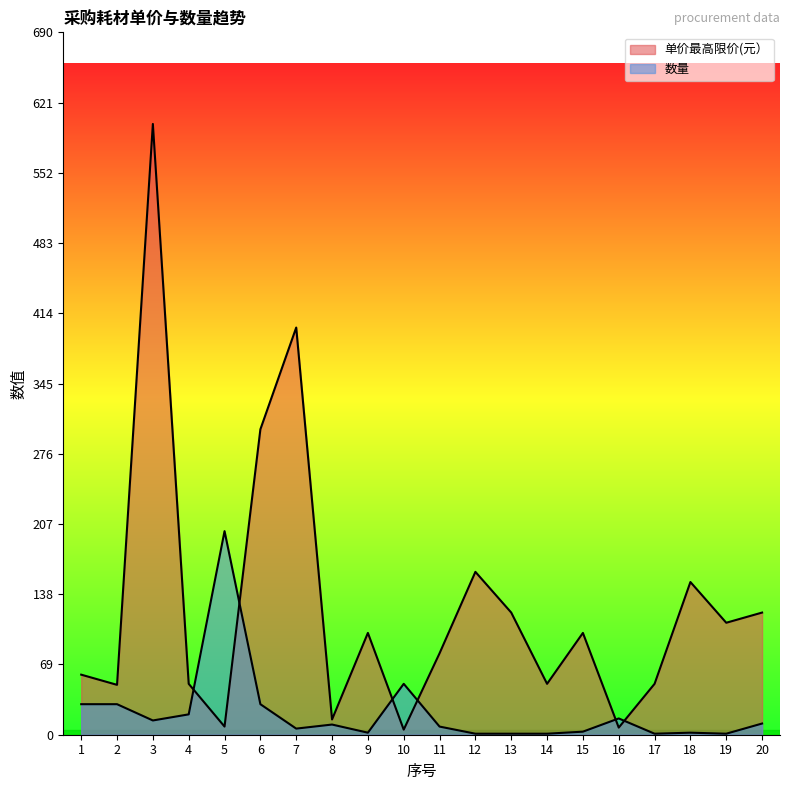

The value of 数量 at 10 is 77. True or false?

False